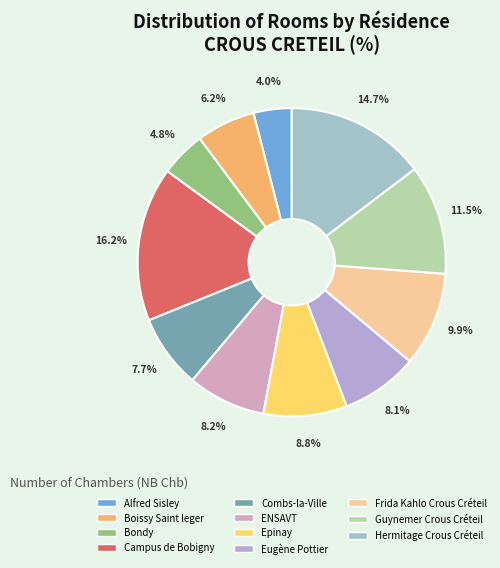

What portion of the pie excludes Alfred Sisley?

96.0%